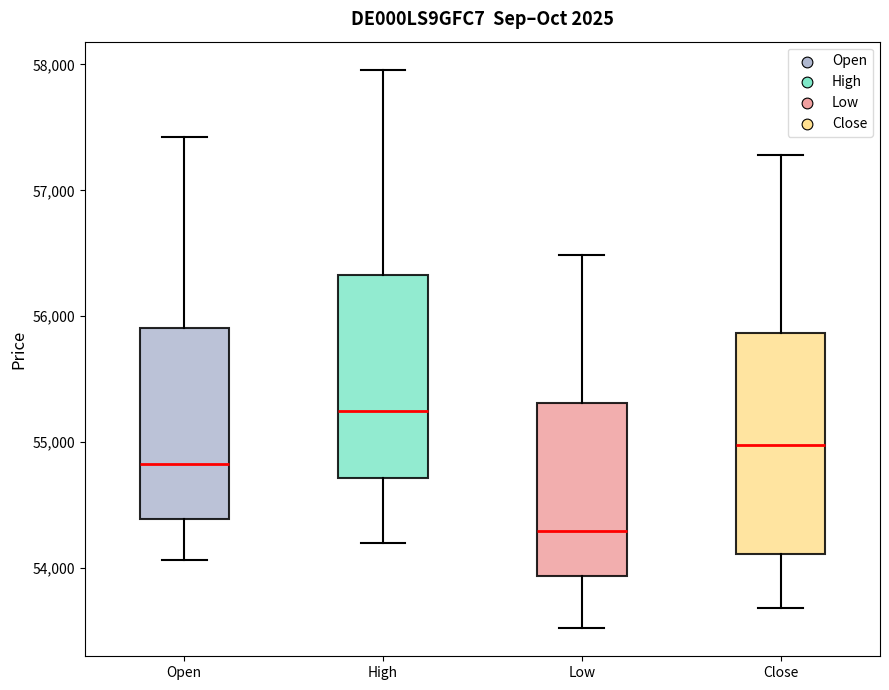

Which box has the lowest median line?

Low